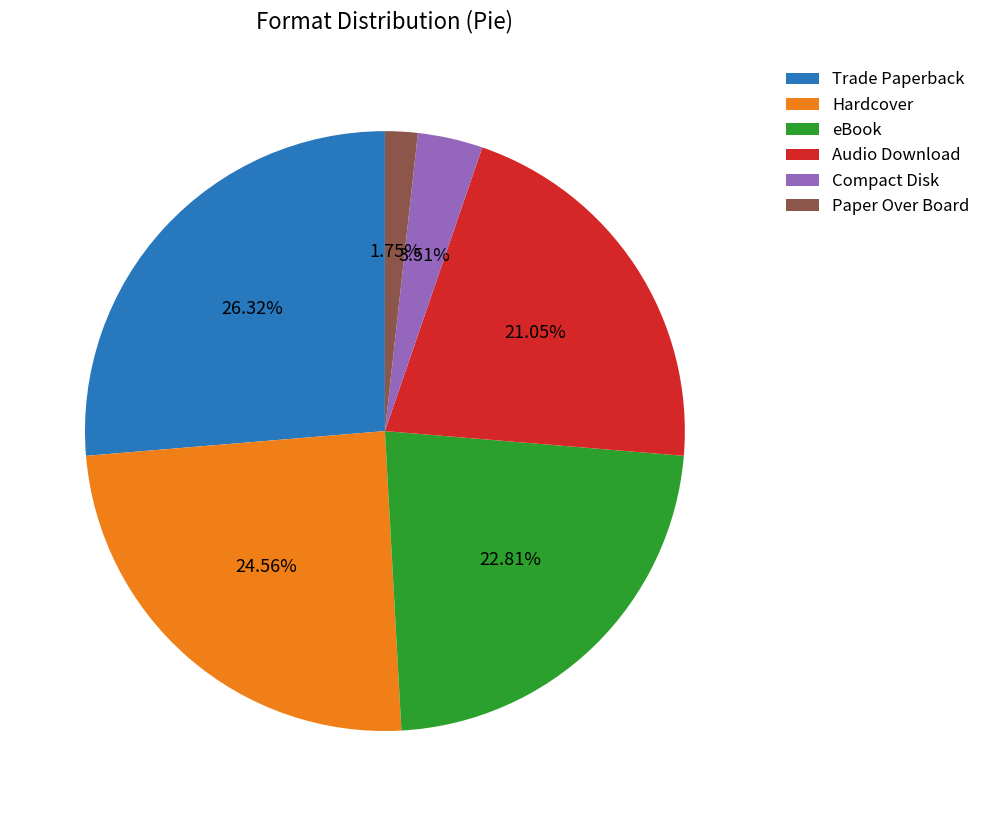

How many slices are in this pie chart?

6